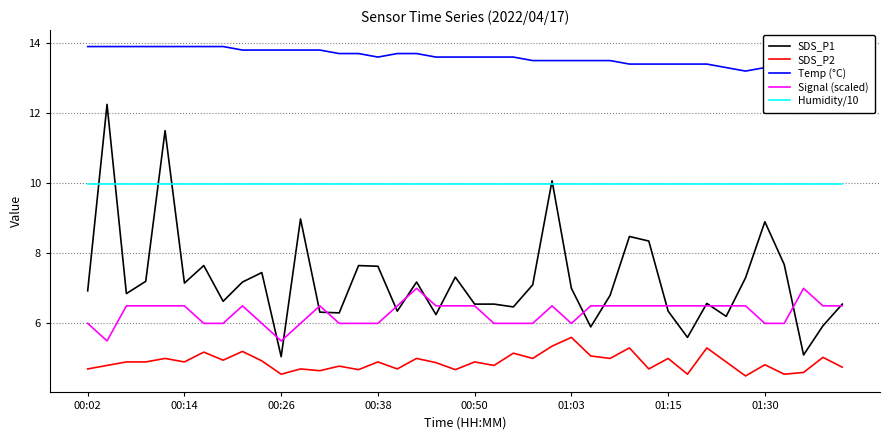

What position from the left is 00:02?

1